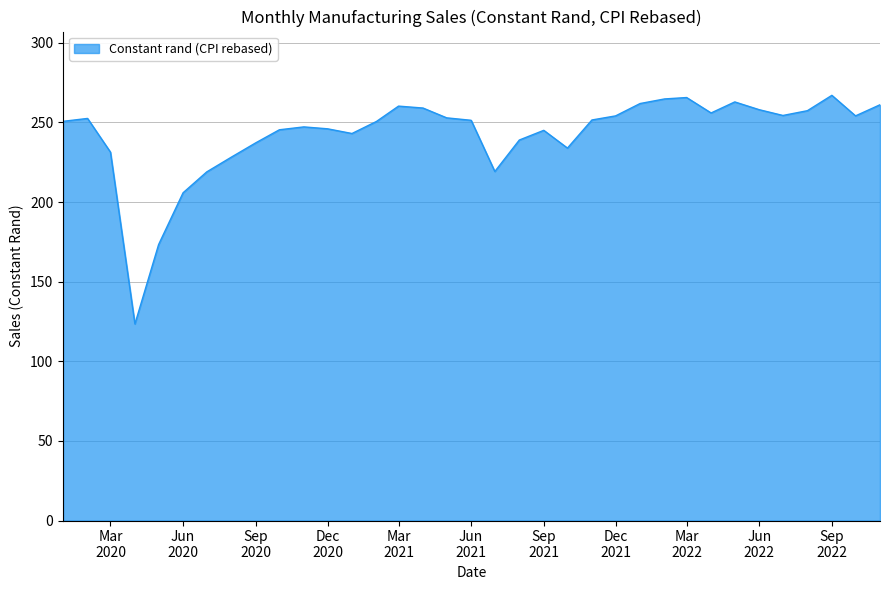

What is the smallest value displayed?

123.5